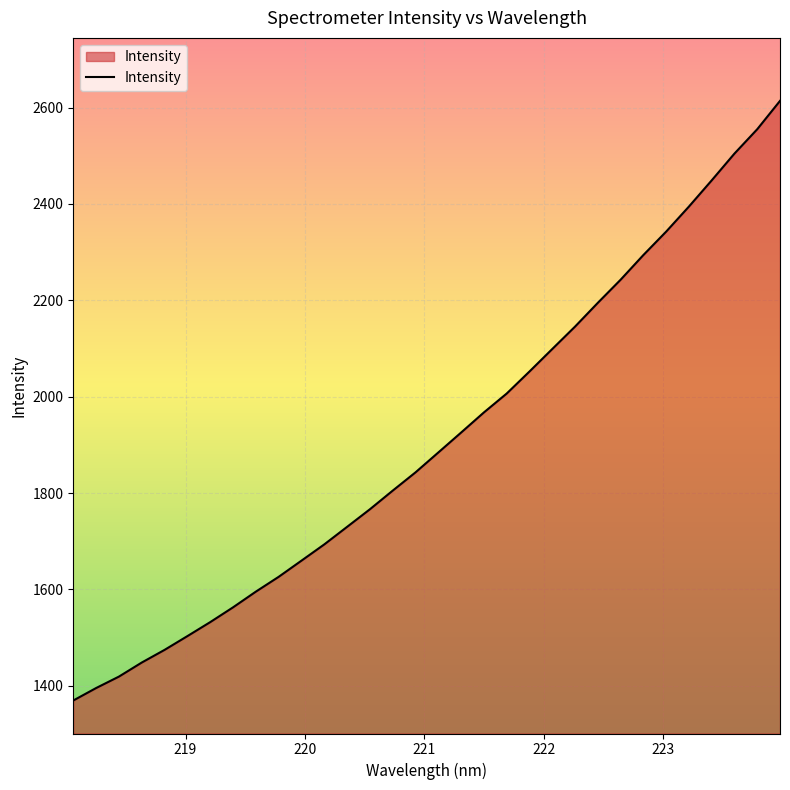

What is the difference between the maximum and minimum values?

1244.3